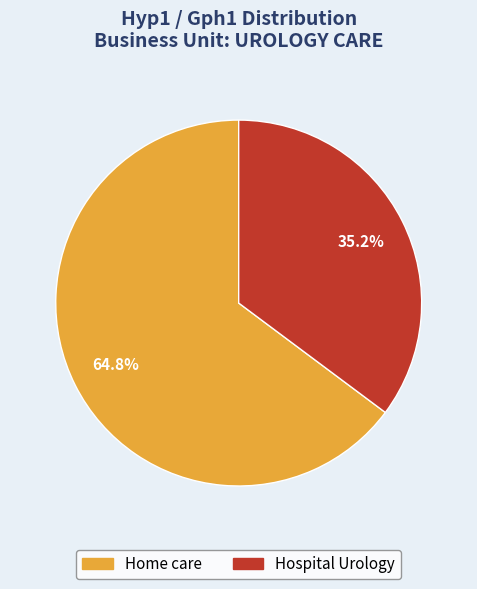

Which category has the biggest portion of the pie?

Home care